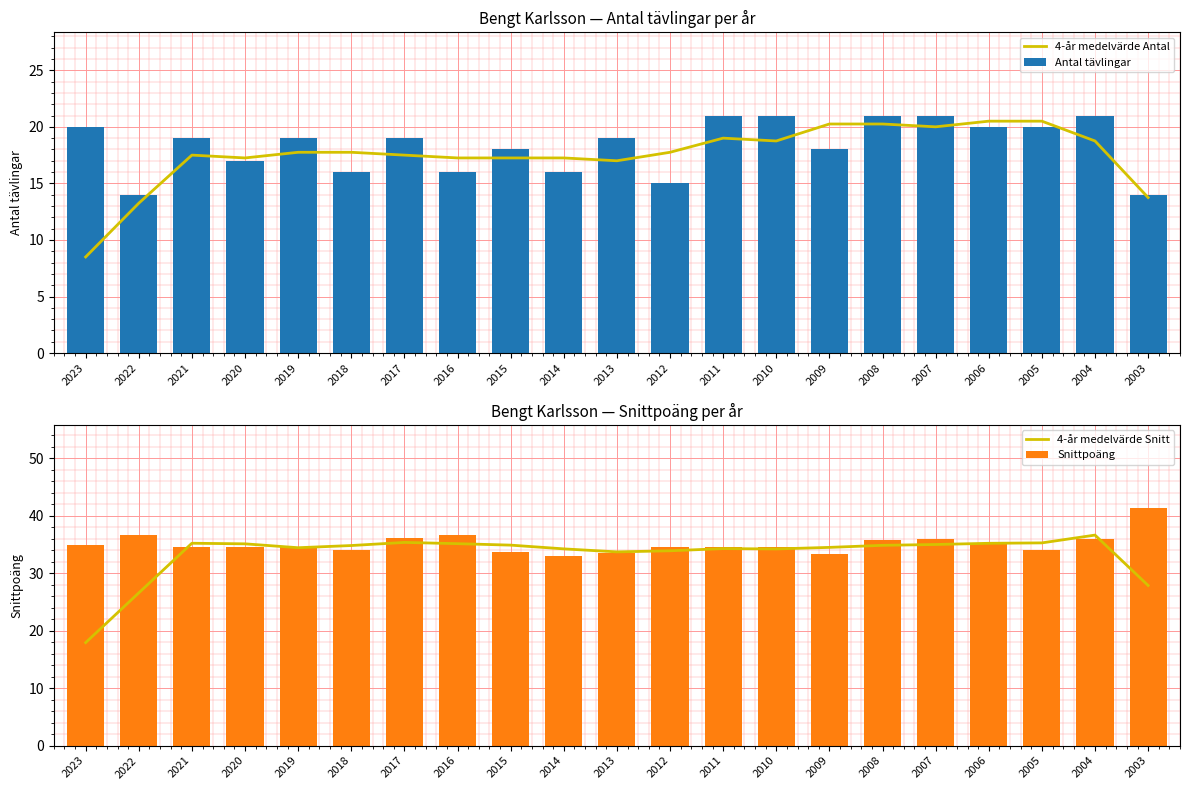

True or false: Snittpoäng has a value of 36.7 at 2016.

True